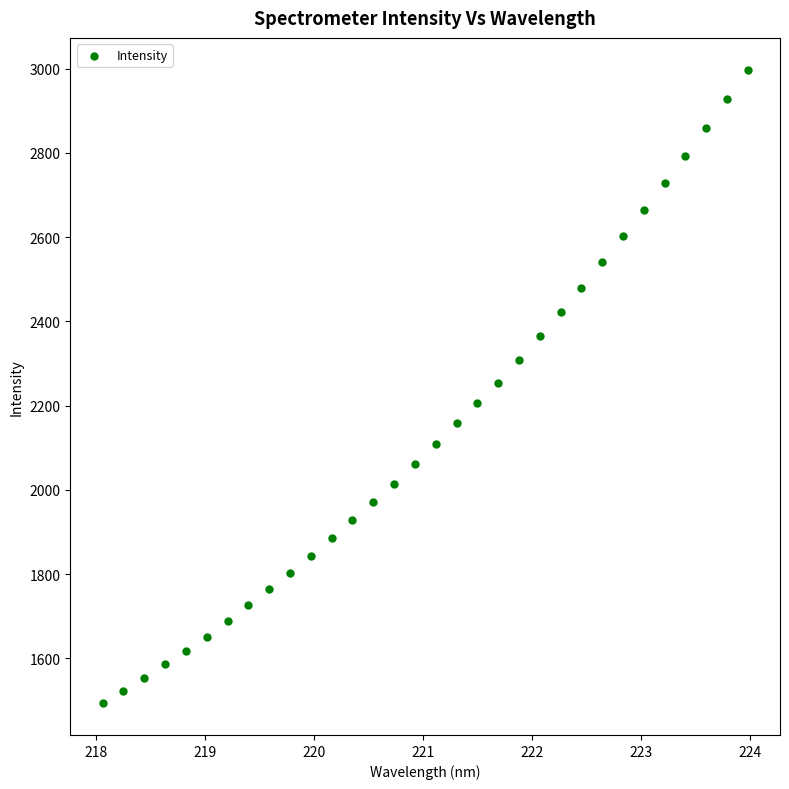

What is the range of X values (max minus min)?

5.9